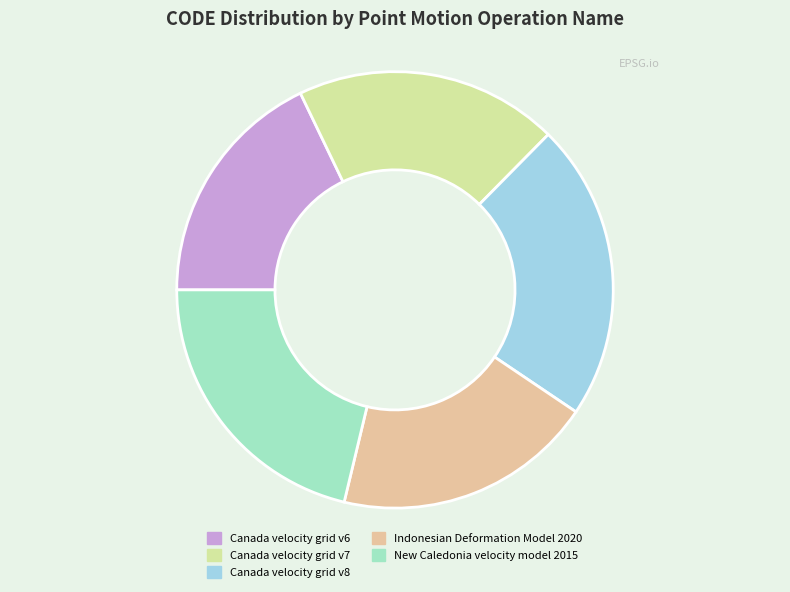

Count the number of slices in the pie.

5